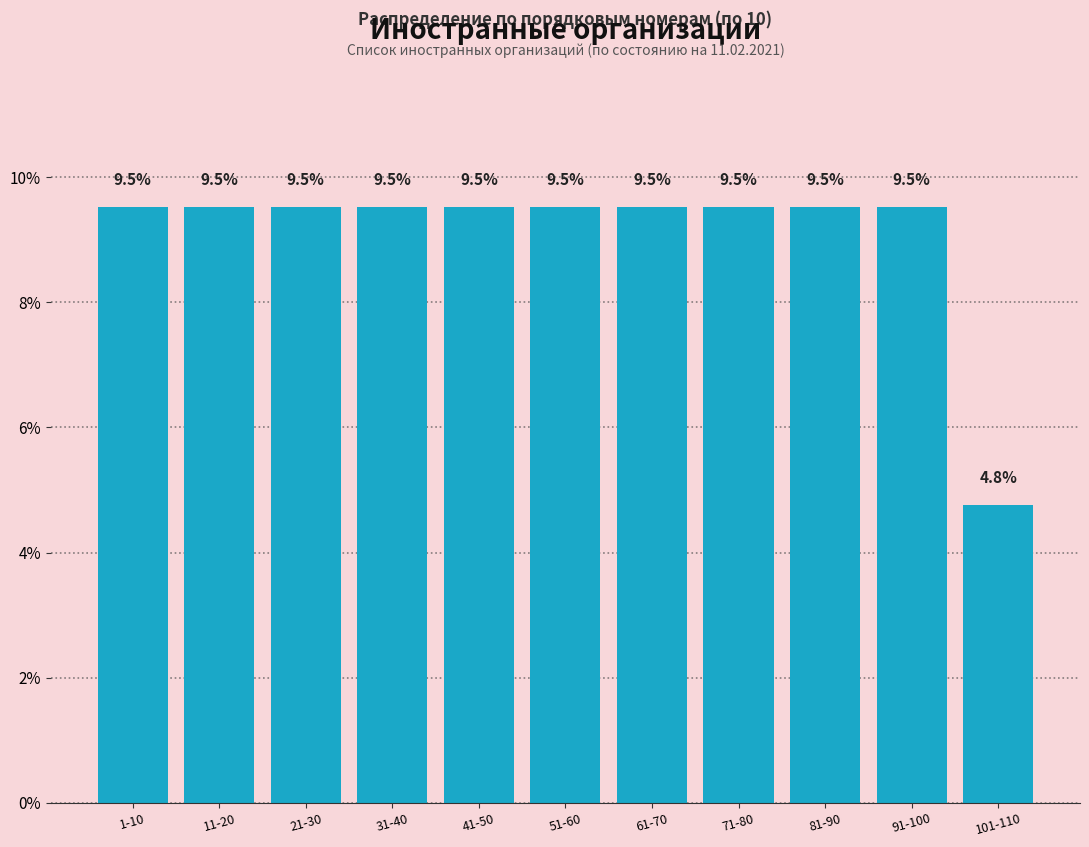

Reading left to right, transcribe all the data shown in this chart.

1-10=9.5	11-20=9.5	21-30=9.5	31-40=9.5	41-50=9.5	51-60=9.5	61-70=9.5	71-80=9.5	81-90=9.5	91-100=9.5	101-110=4.8